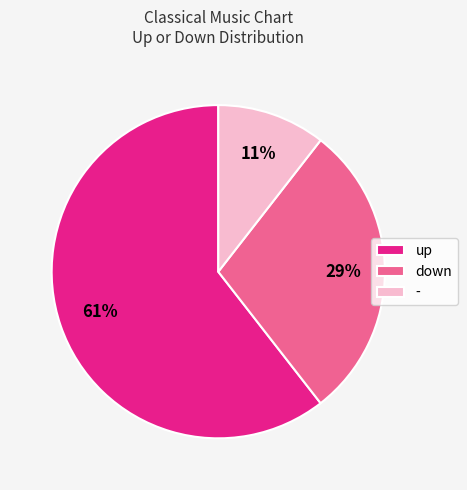

What percentage is the - slice, to the nearest percent?

11%